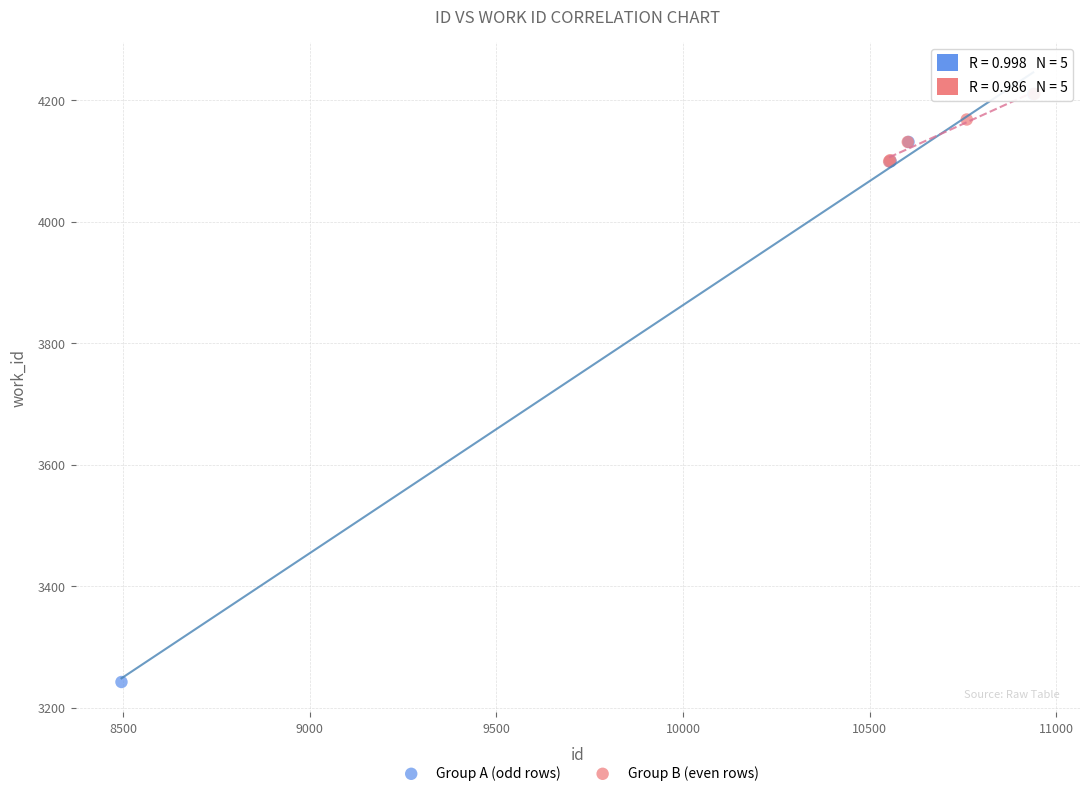

What are all the series names shown in the legend?

Group A (odd rows), Group B (even rows)